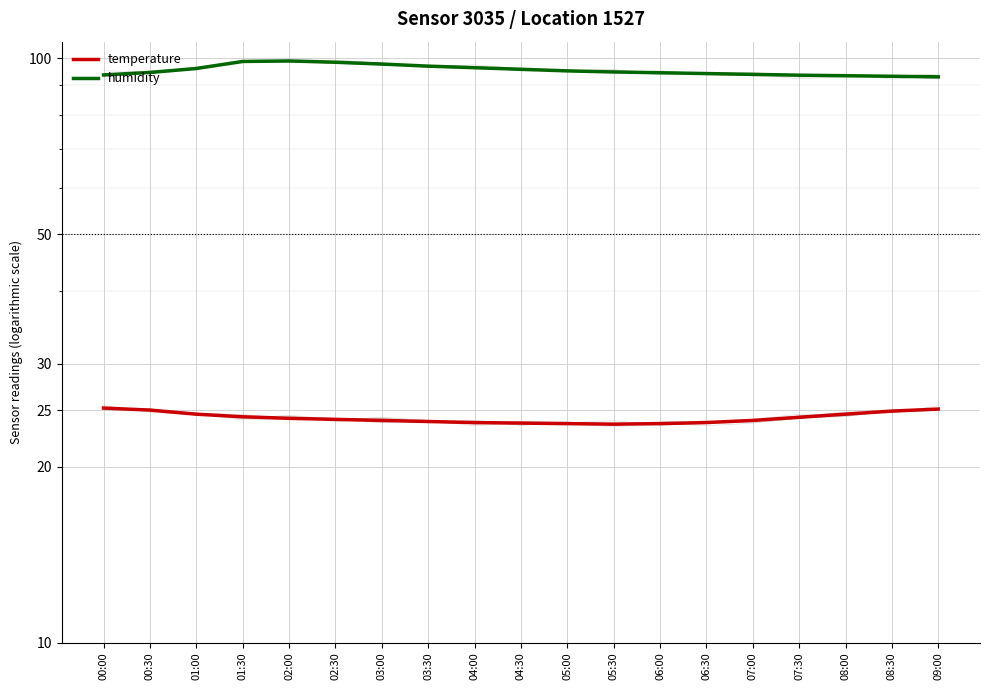

Reading right to left, list all the values displayed in this chart.

temperature: 25.1	24.9	24.6	24.3	24.0	23.8	23.7	23.6	23.7	23.8	23.8	23.9	24.0	24.1	24.2	24.4	24.6	25.0	25.2
humidity: 93.0	93.2	93.4	93.6	93.9	94.2	94.5	94.8	95.2	95.8	96.4	97.0	97.8	98.5	99.0	98.8	96.1	94.6	93.7